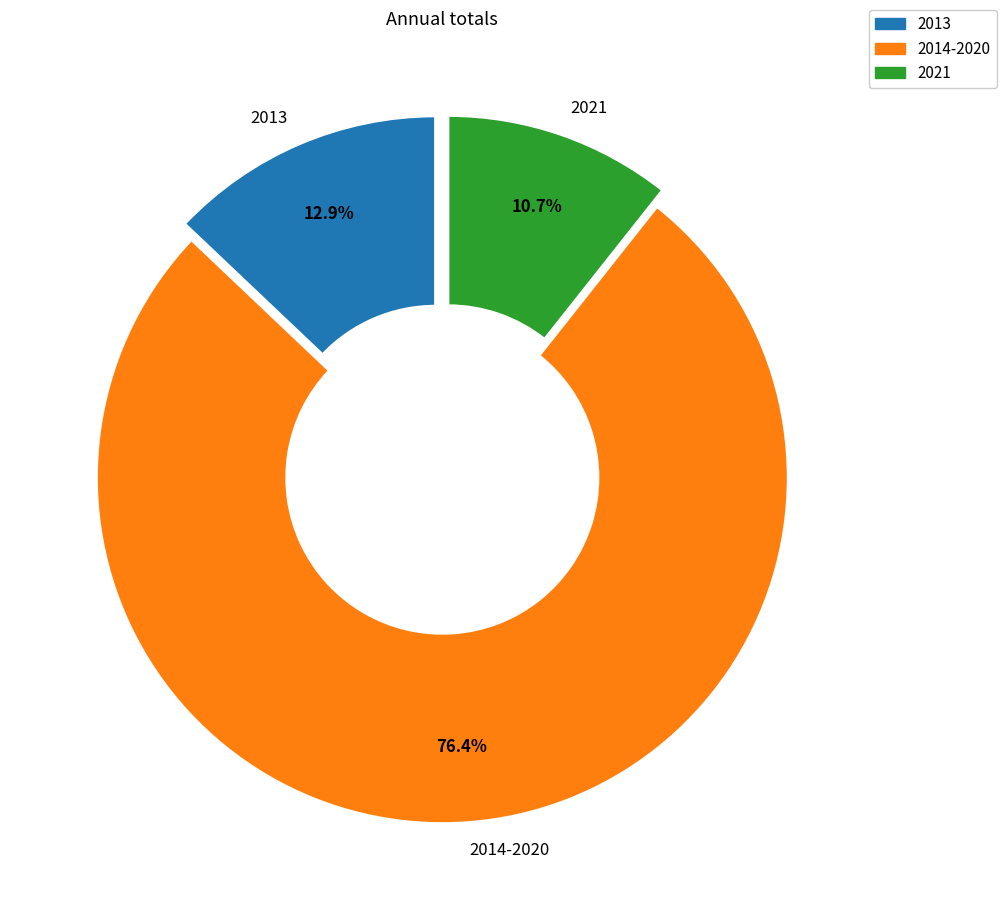

Does any single category account for the majority?

Yes